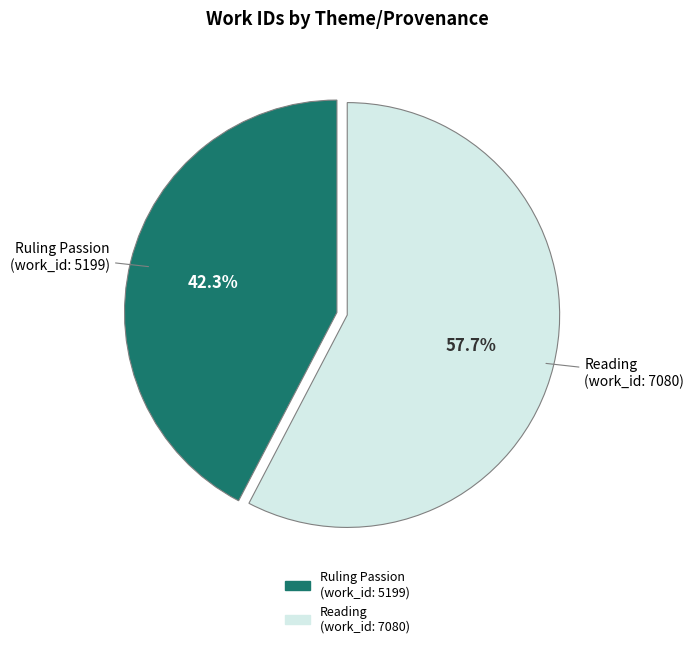

Does any single category account for the majority?

Yes